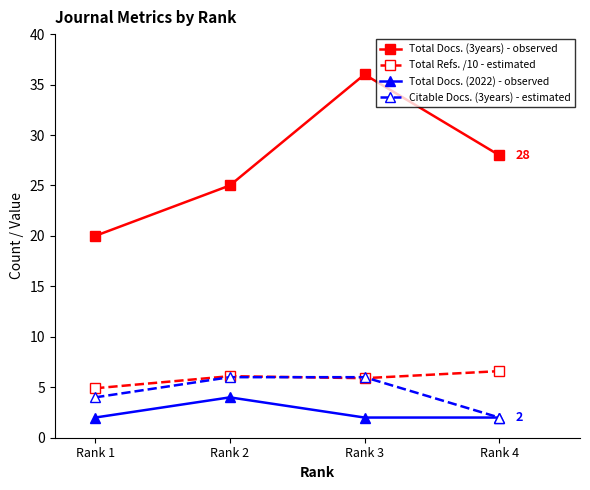

True or false: Total Docs. (2022) - observed has more than 1 points higher than both neighbors.

False